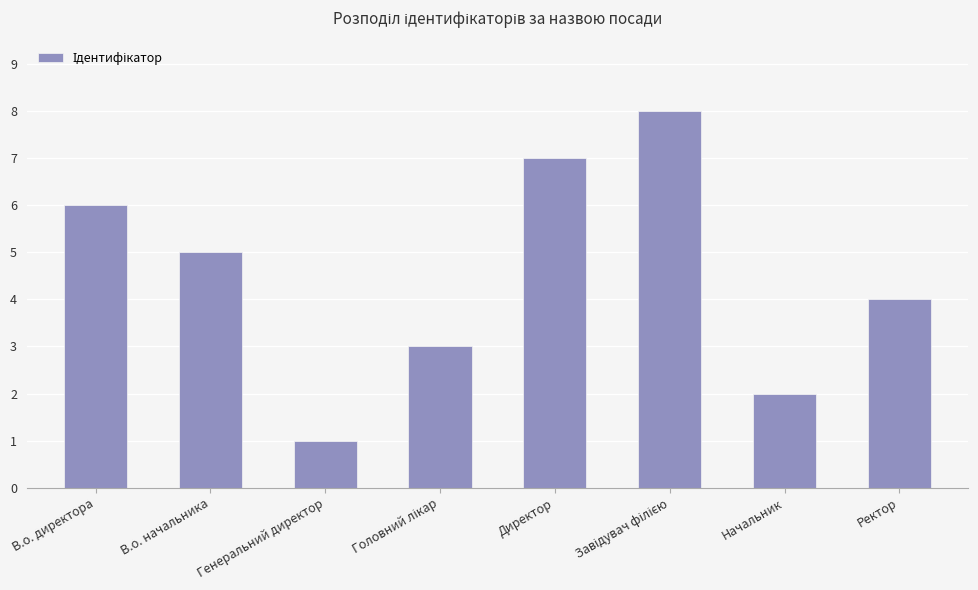

What is the sum of all values?

36